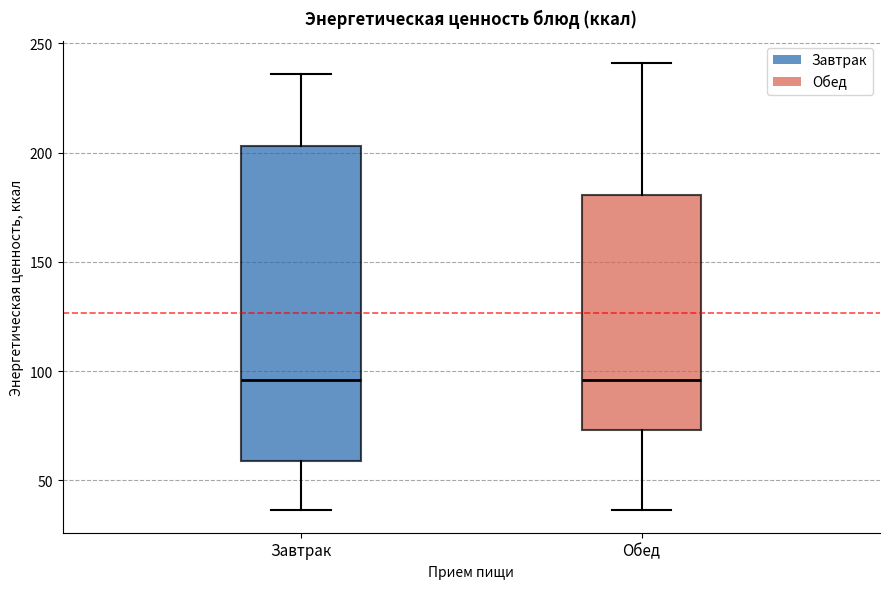

Reading left to right, transcribe this box plot: for each box, give where its median line is, the range the box spans, and where its two whiskers end, as read against the y-axis. The values are not printed on the chart, so give them approximately, as read against the axis.

Завтрак: median 95, box 60 to 205, whiskers 35 to 235
Обед: median 95, box 75 to 180, whiskers 35 to 240